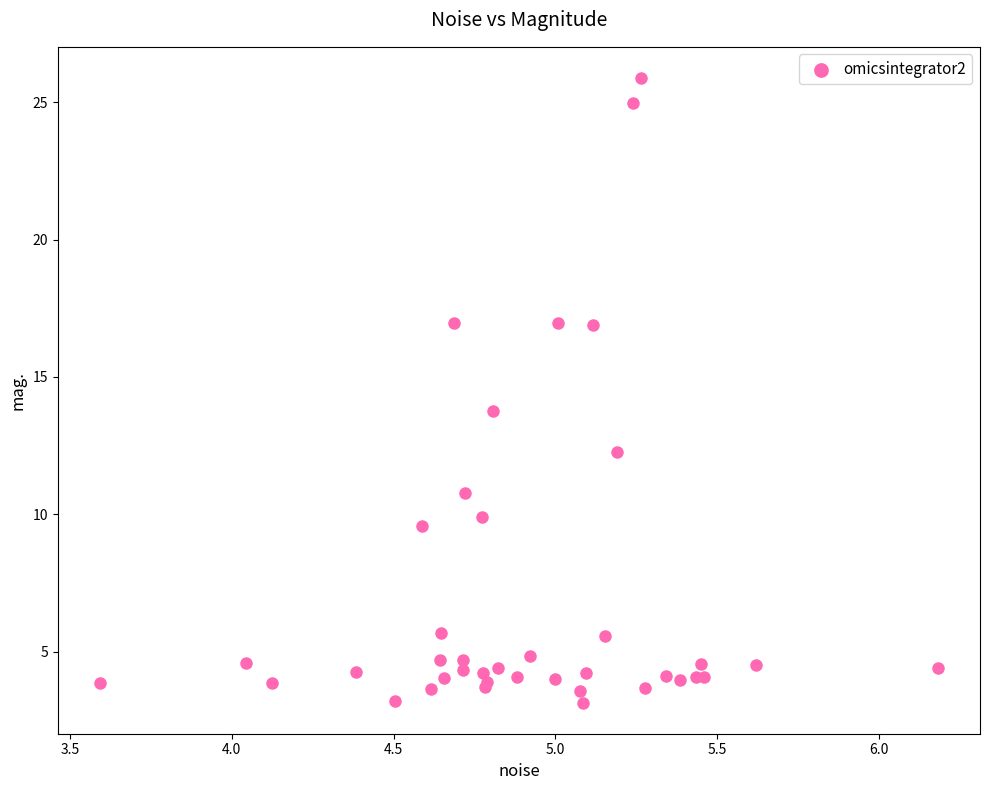

What Y value in the scatter plot is closest to 14?

13.7